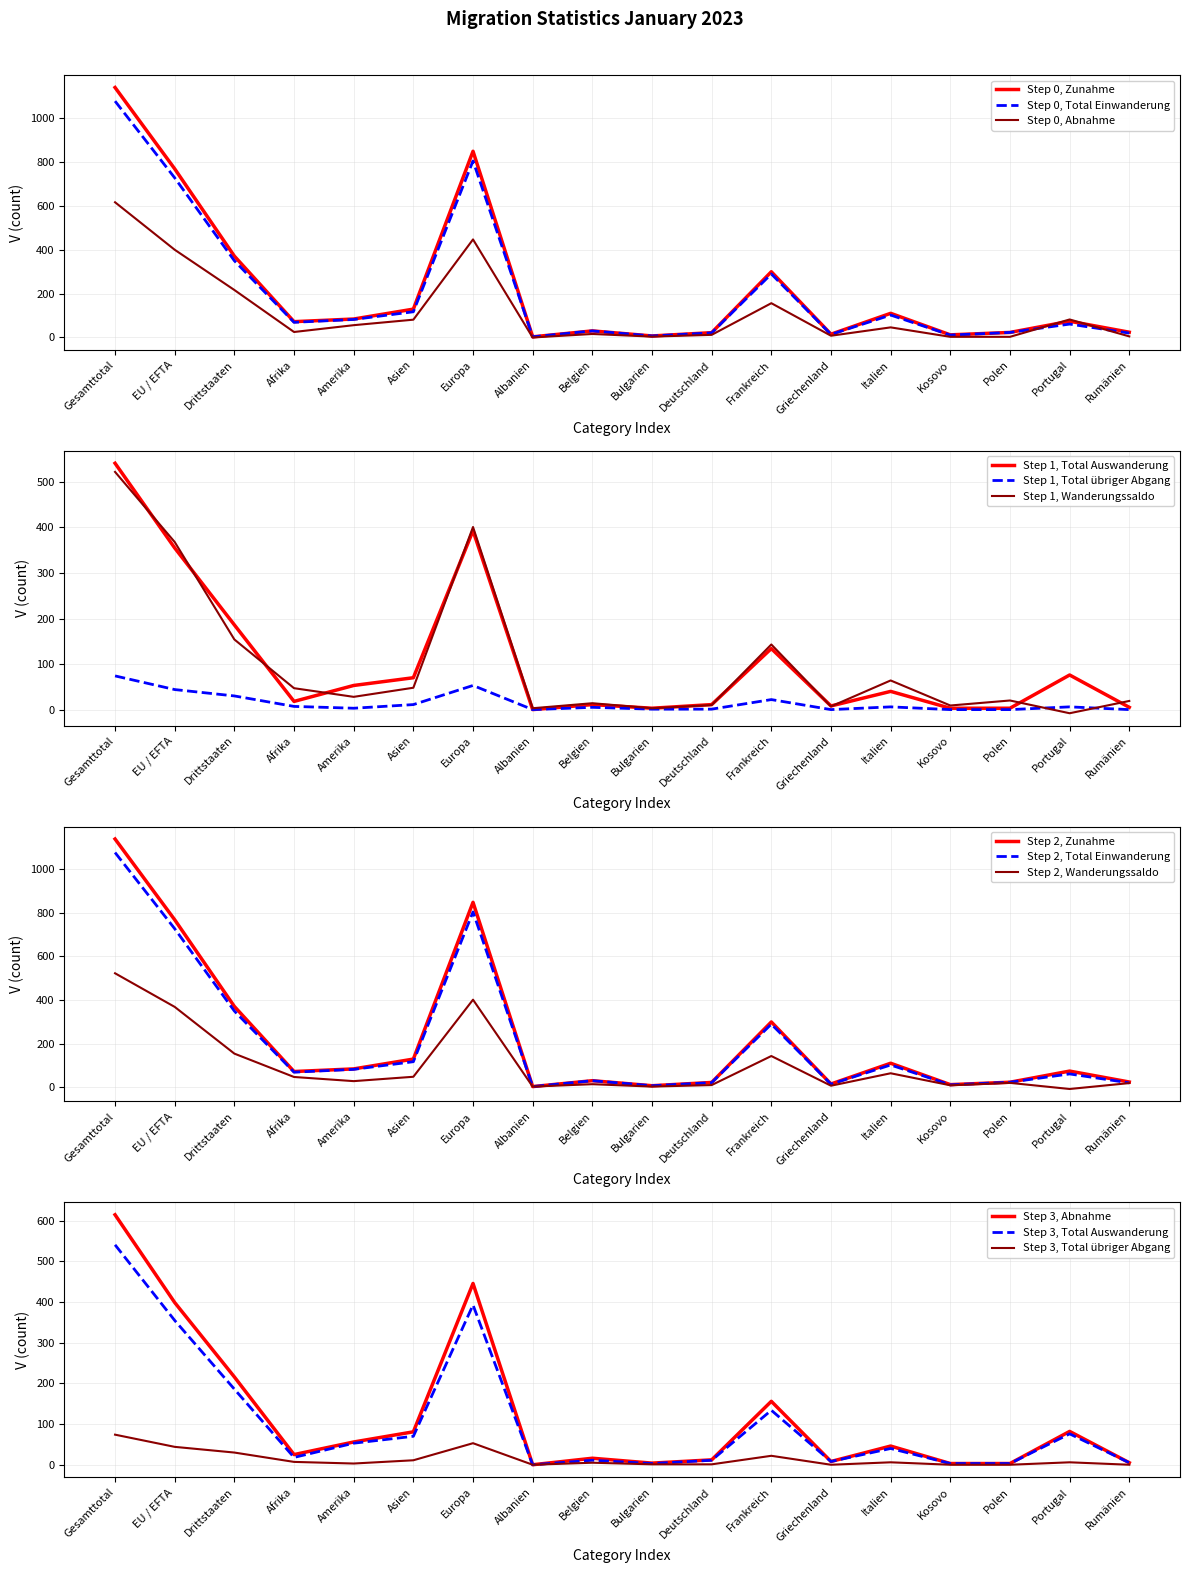

What is the value of the Abnahme point at the 3rd from the left?

216